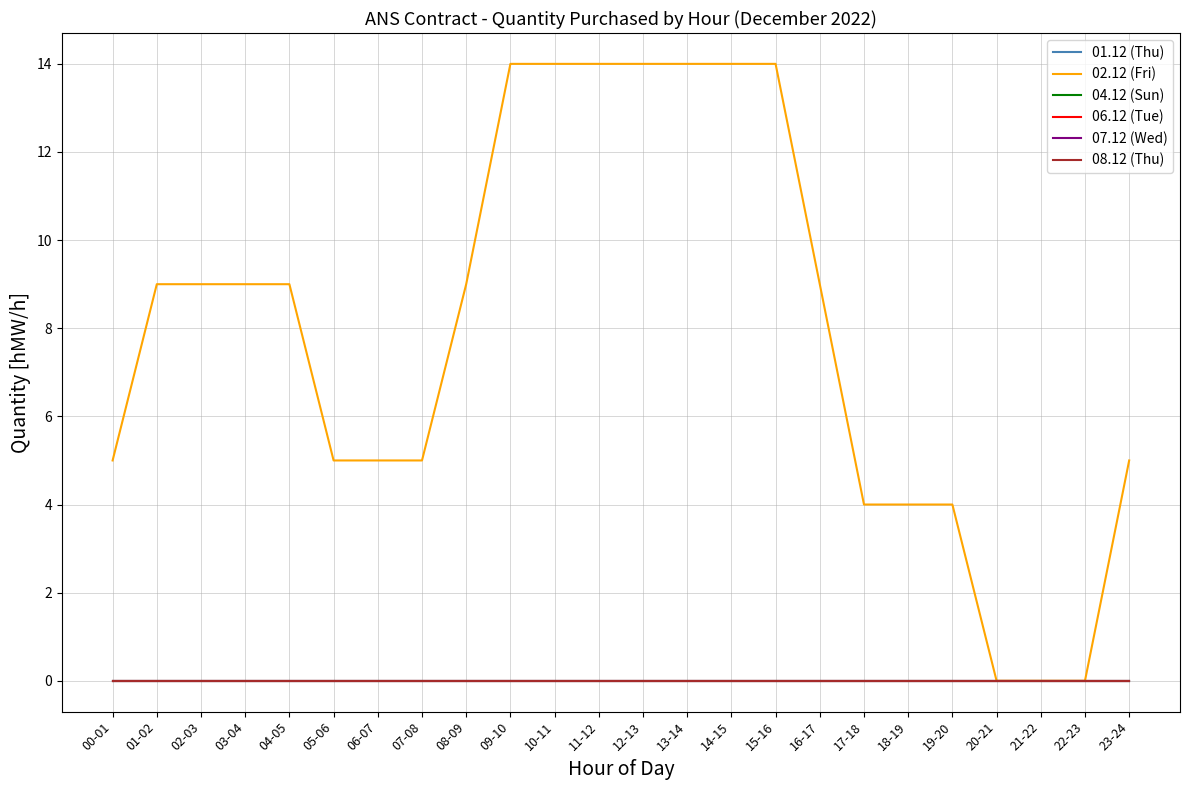

What is the label of the 12th point from the left?

11-12